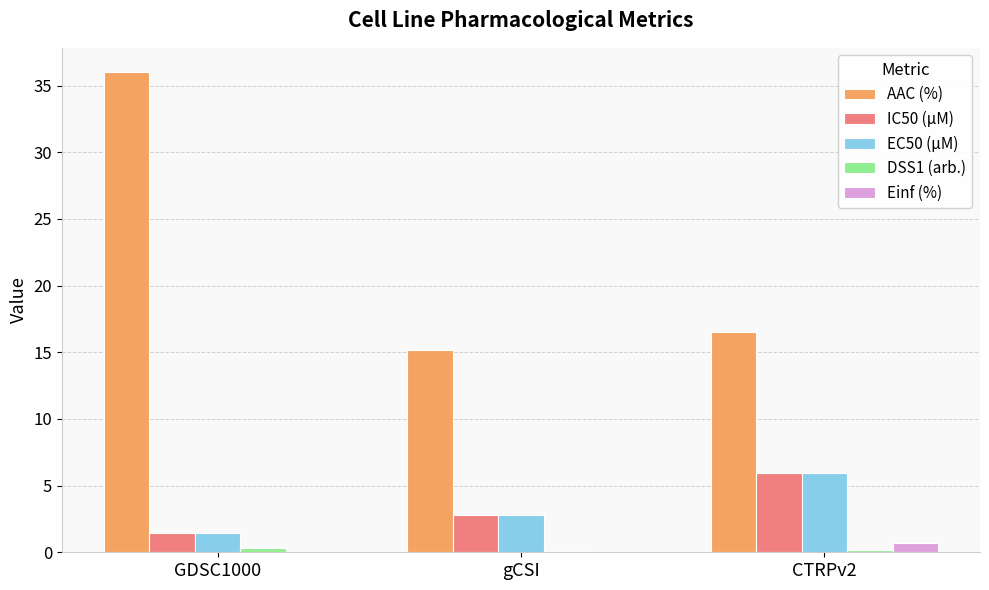

Is it true that Einf (%) equals 0.0 at GDSC1000?

True